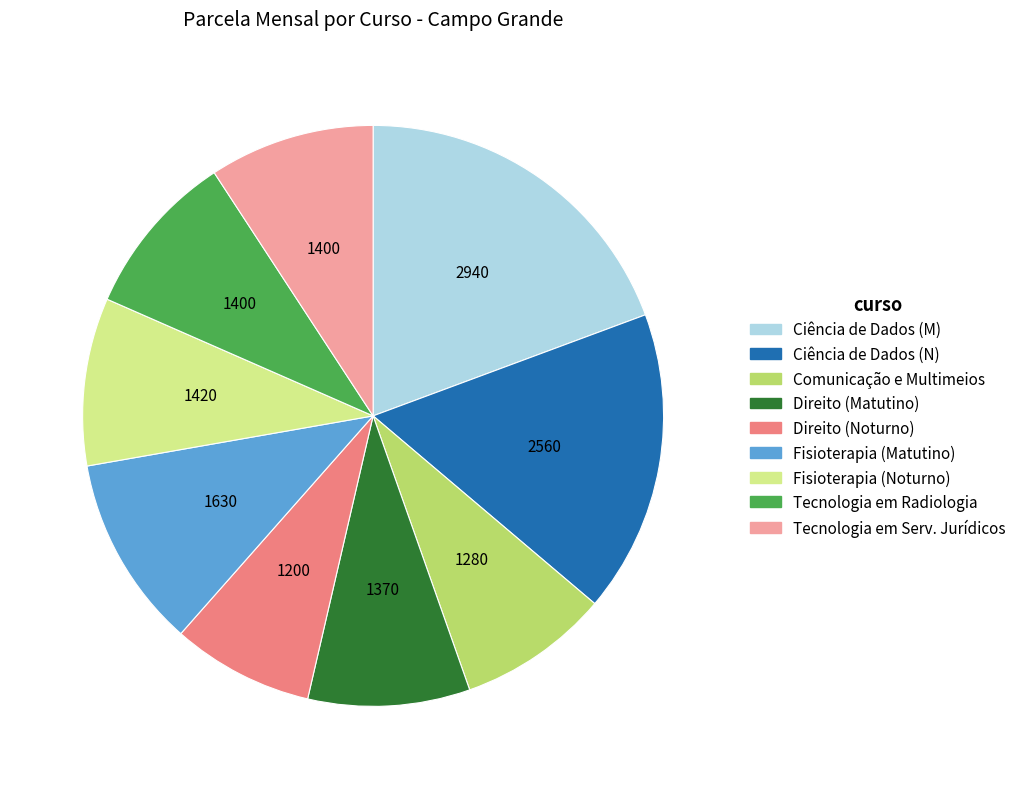

Which category has the smallest portion of the pie?

Direito (Noturno)